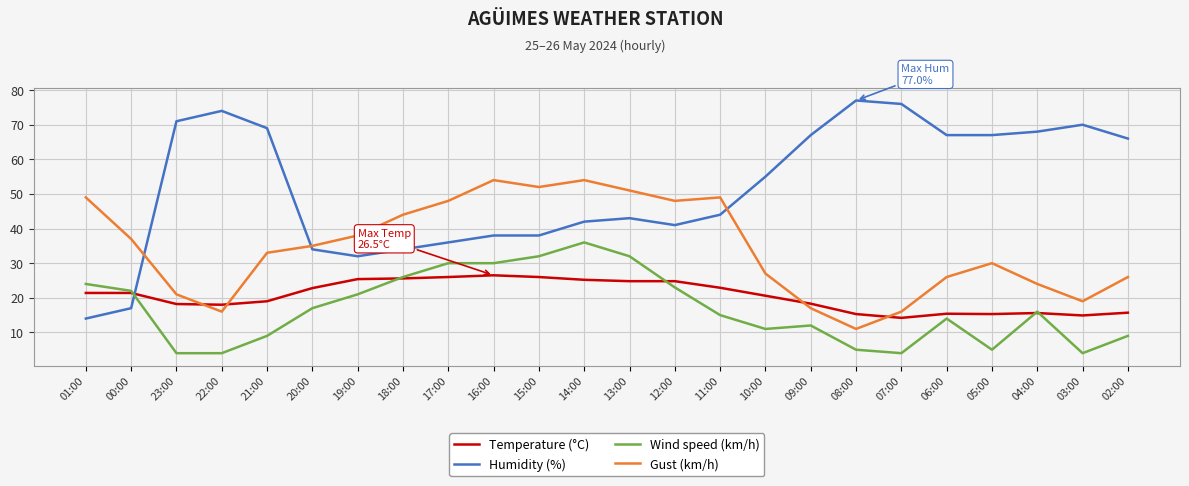

What position from the right is 05:00?

4